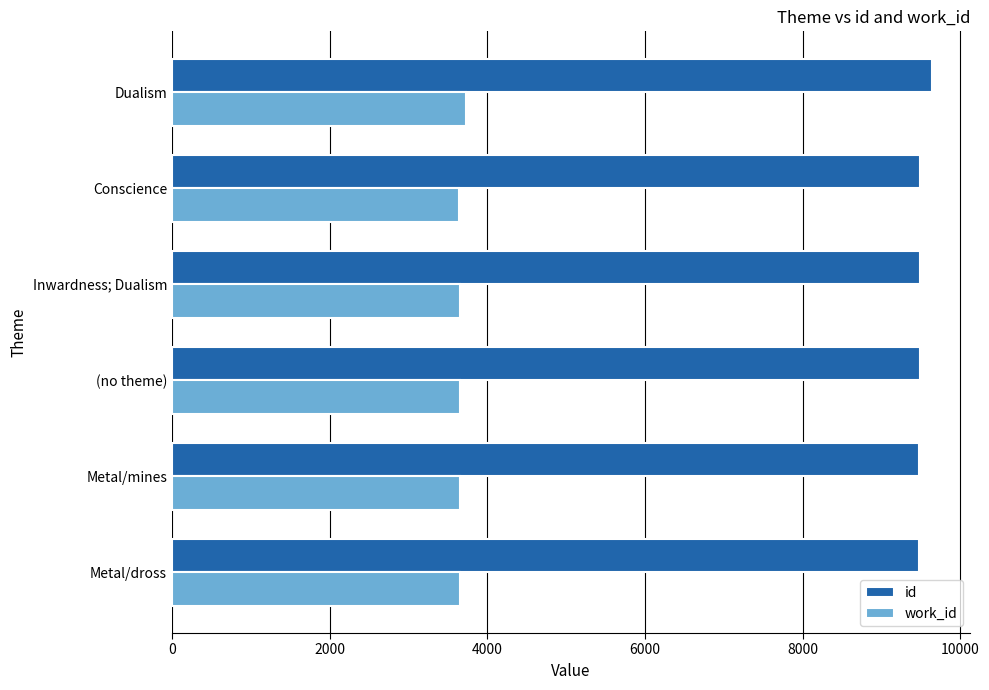

Which label corresponds to the largest value in the chart?

Dualism